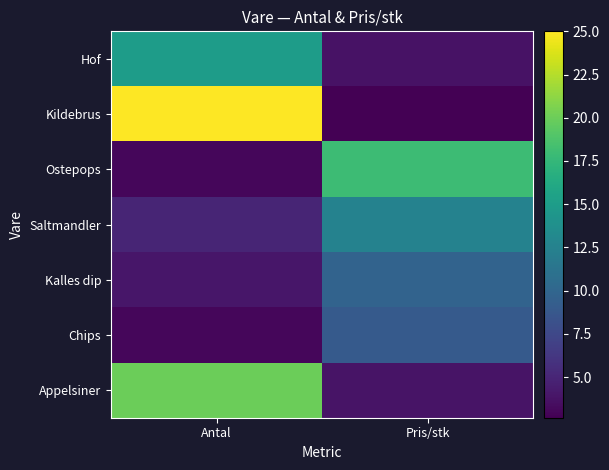

Count the number of categories in the chart.

2